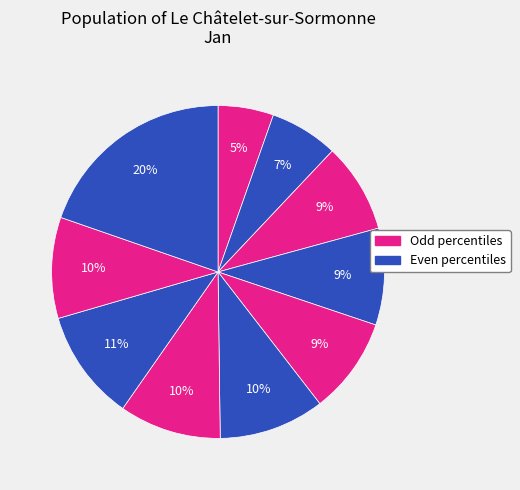

How many segments does this pie chart have?

10